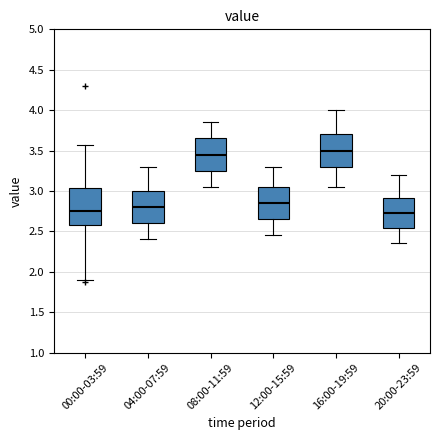

Reading left to right, read every box against the y-axis: the position of its median line, the range the box covers, and the ends of its whiskers. The values are not printed on the chart, so give them approximately, as read against the axis.

00:00-03:59: median 2.75, box 2.60 to 3.05, whiskers 1.90 to 3.55
04:00-07:59: median 2.80, box 2.60 to 3.00, whiskers 2.40 to 3.30
08:00-11:59: median 3.45, box 3.25 to 3.65, whiskers 3.05 to 3.85
12:00-15:59: median 2.85, box 2.65 to 3.05, whiskers 2.45 to 3.30
16:00-19:59: median 3.50, box 3.30 to 3.70, whiskers 3.05 to 4.00
20:00-23:59: median 2.75, box 2.55 to 2.90, whiskers 2.35 to 3.20